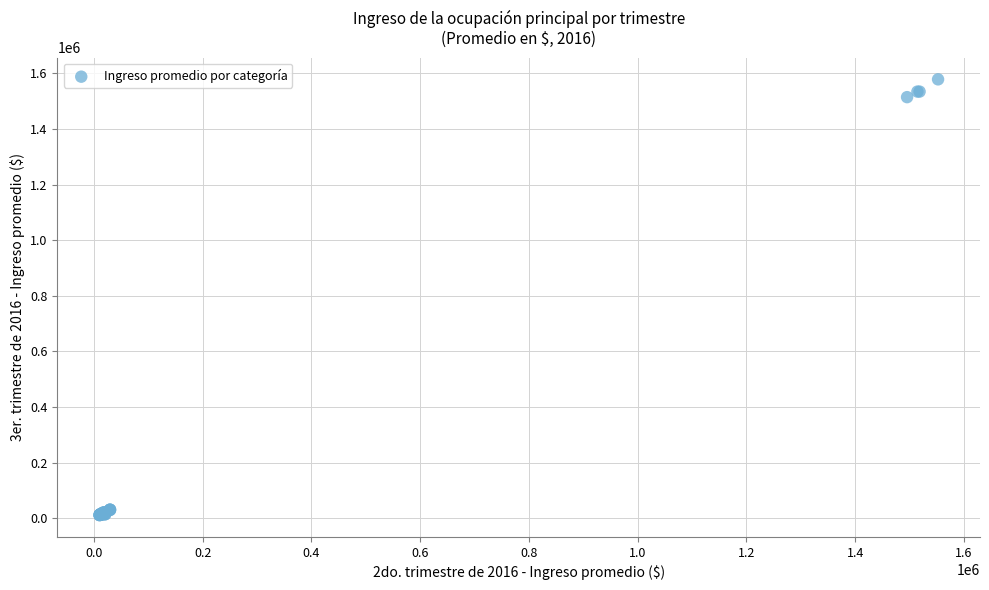

What Y value in the scatter plot is closest to 794658?

1514500